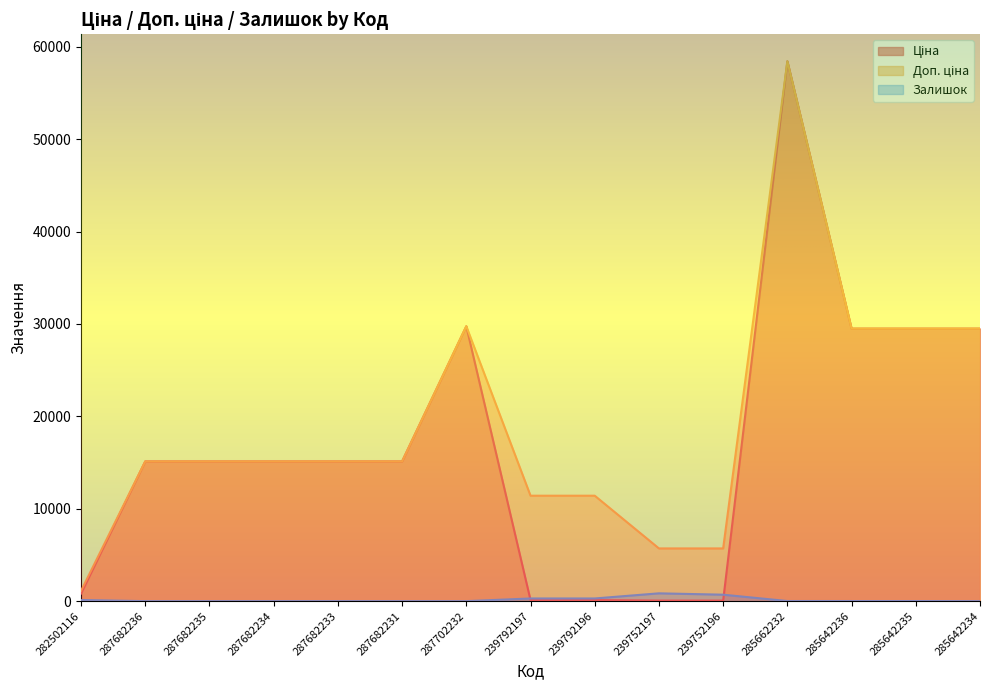

True or false: Доп. ціна has a value of 11410.0 at 239792197.

True